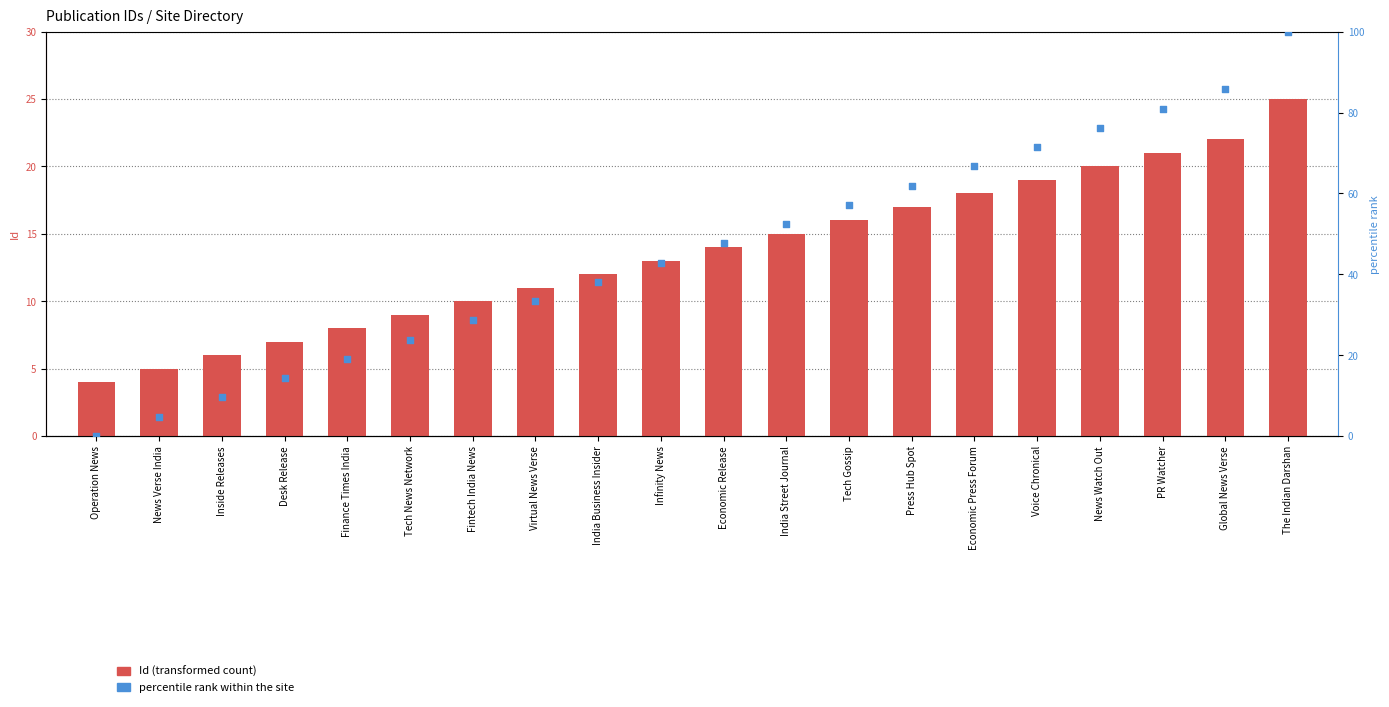

Which series has the widest spread of Y values?

percentile rank within the site